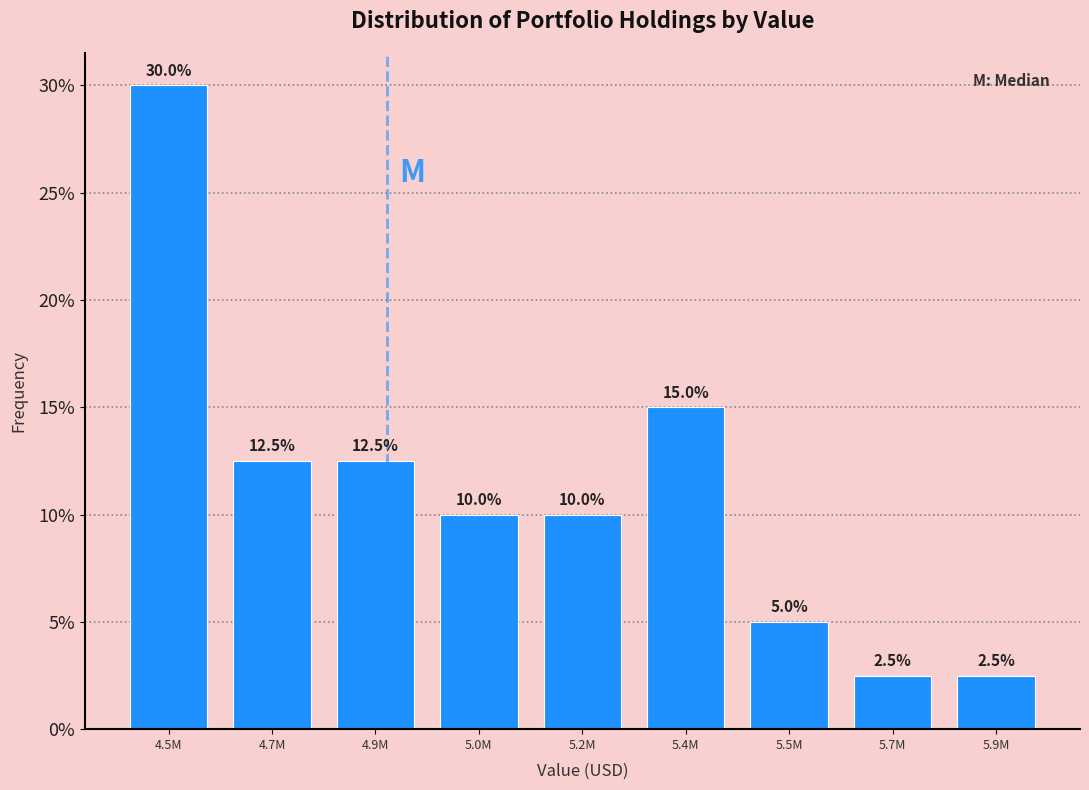

Reading left to right, extract all data points from this chart.

4.5M=30.0	4.7M=12.5	4.9M=12.5	5.0M=10.0	5.2M=10.0	5.4M=15.0	5.5M=5.0	5.7M=2.5	5.9M=2.5